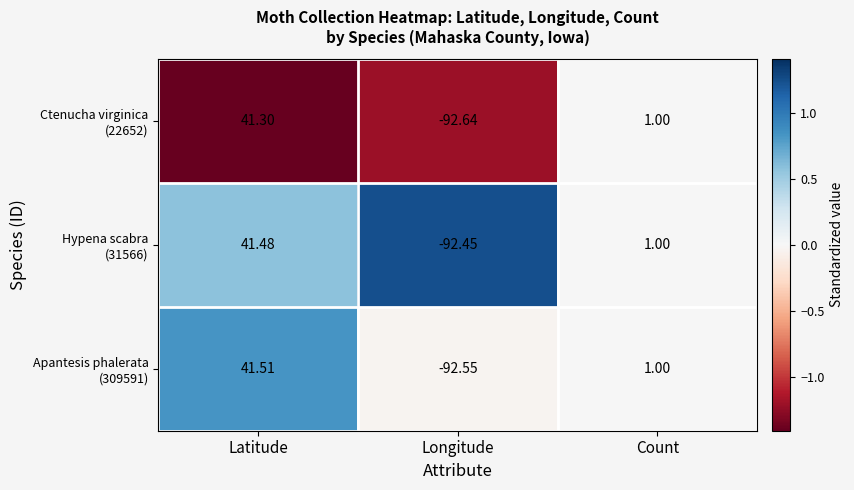

At which category is the sum across all series the highest?

Latitude